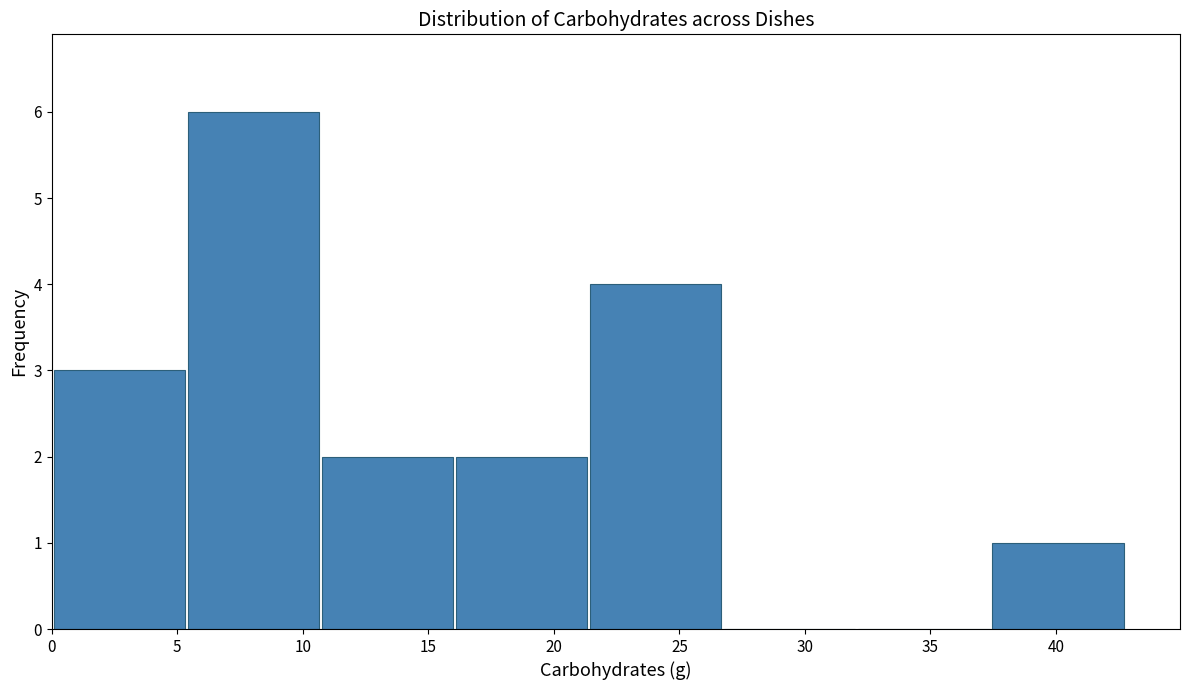

Reading left to right, list every bar in this chart as the range it spans on the x-axis followed by its height. Neither the bar edges nor the heights are printed on the chart, so give them approximately, as read against the axes.

0.0 to 5.5: 3
5.5 to 11.0: 6
11.0 to 16.0: 2
16.0 to 21.5: 2
21.5 to 27.0: 4
27.0 to 32.0: 0
32.0 to 37.5: 0
37.5 to 43.0: 1